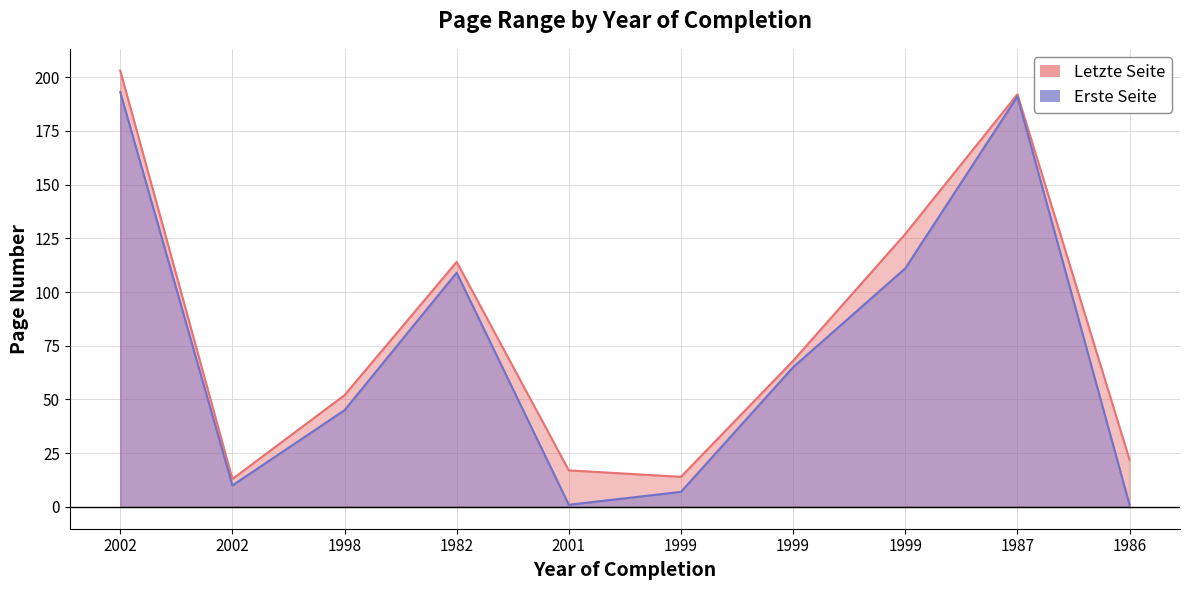

Where does the Erste Seite series first go above 65?

2002